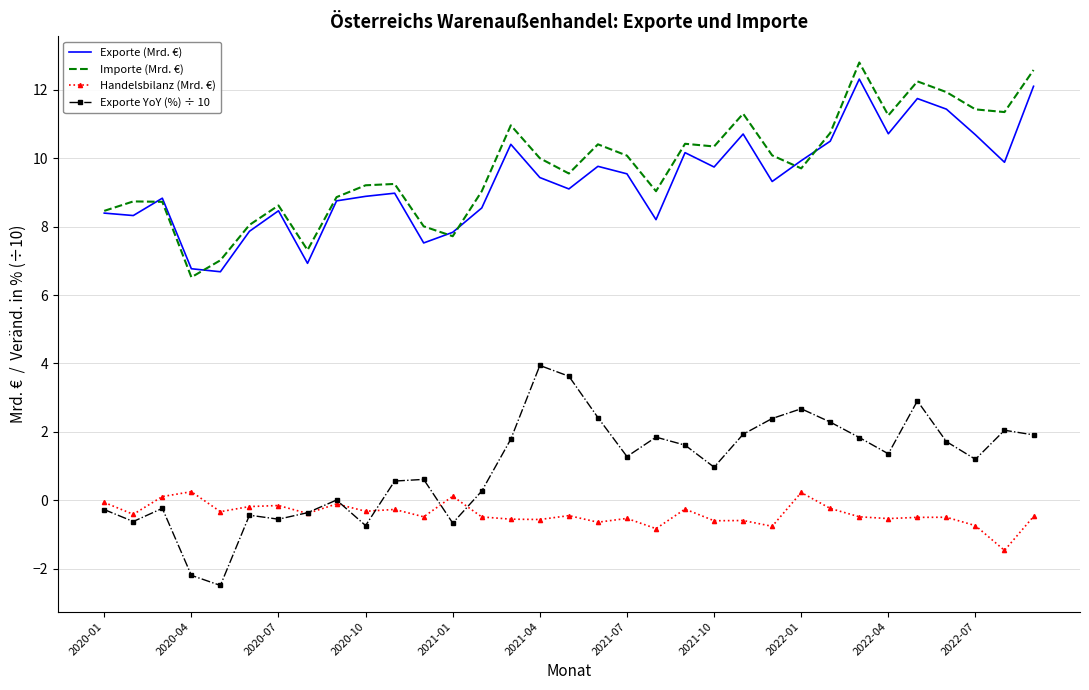

What is the maximum value shown in the chart?

12.8